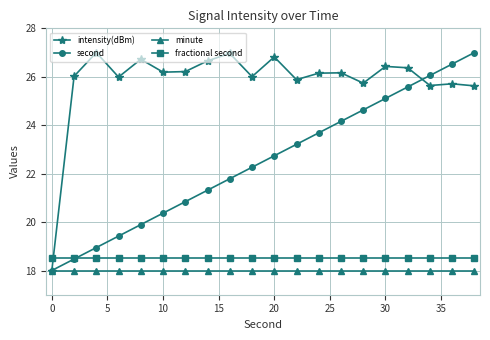

True or false: intensity(dBm) has more than 0 interior local peaks.

True